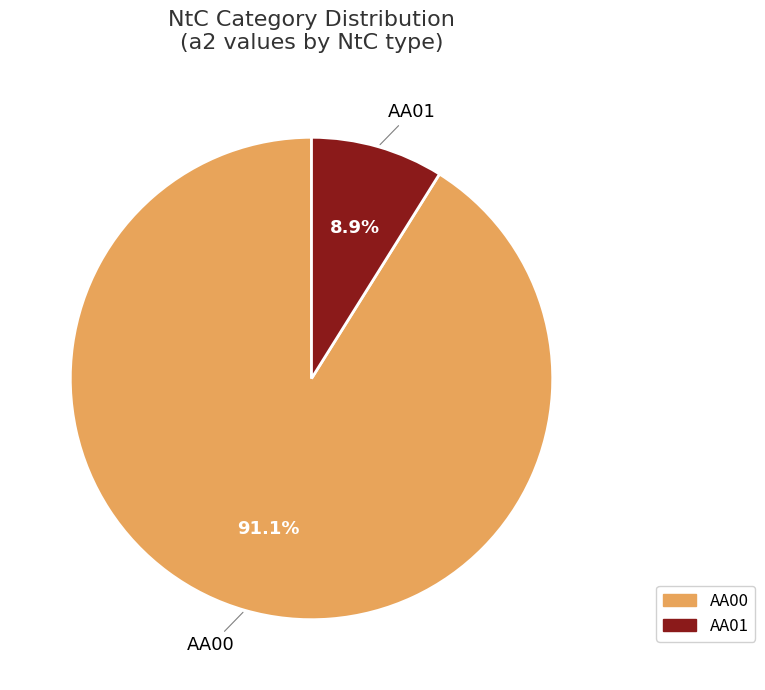

How many segments does this pie chart have?

2